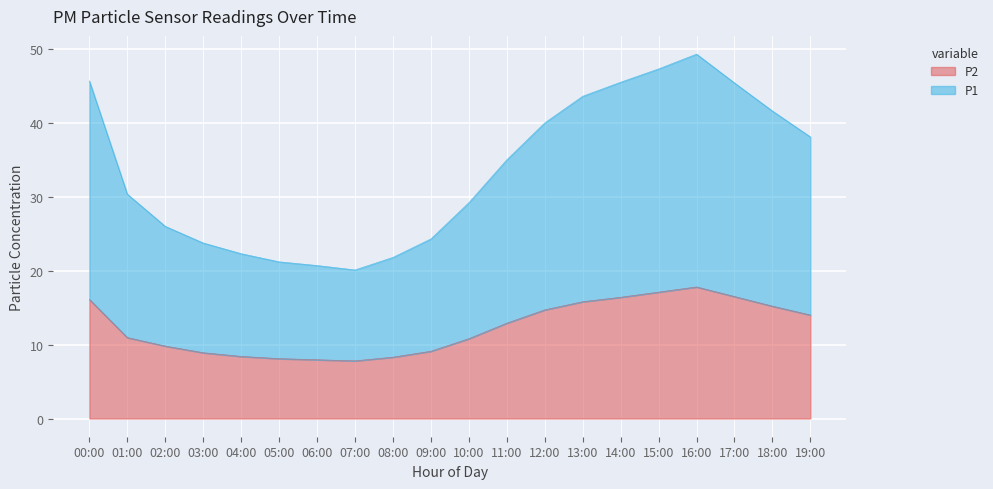

At which category does P1 reach its first local valley?

07:00